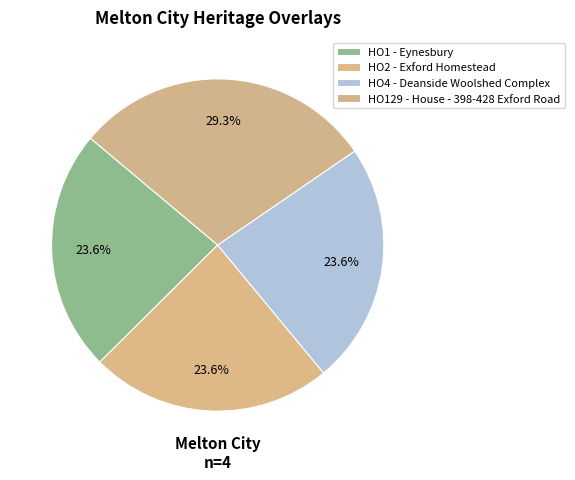

Count the number of slices in the pie.

4